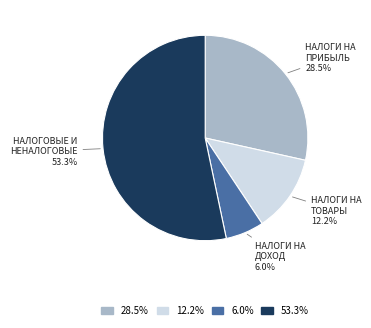

How many slices are in this pie chart?

4